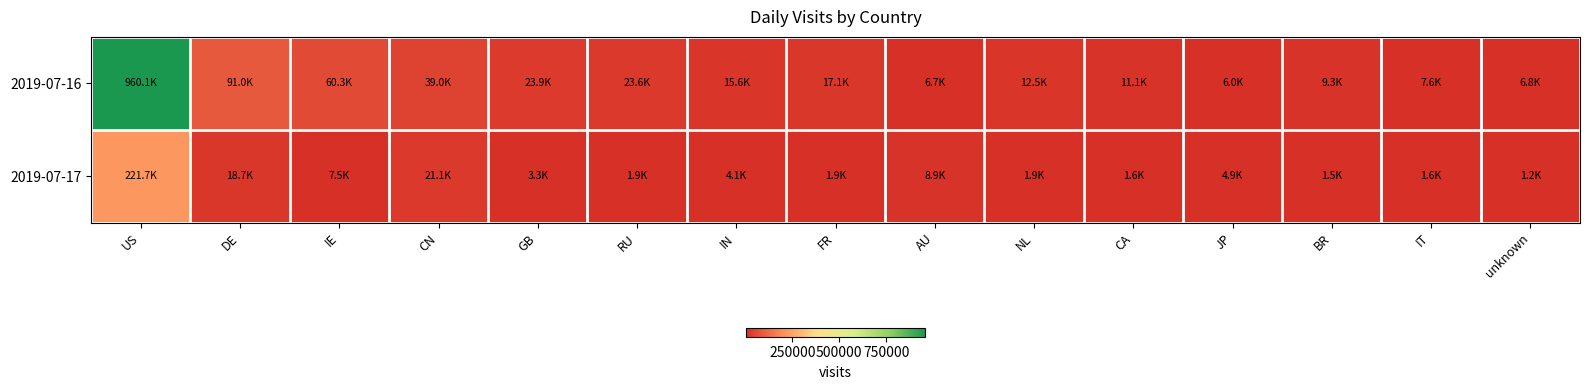

Rank the series by their average value, from highest to lowest.

2019-07-16, 2019-07-17